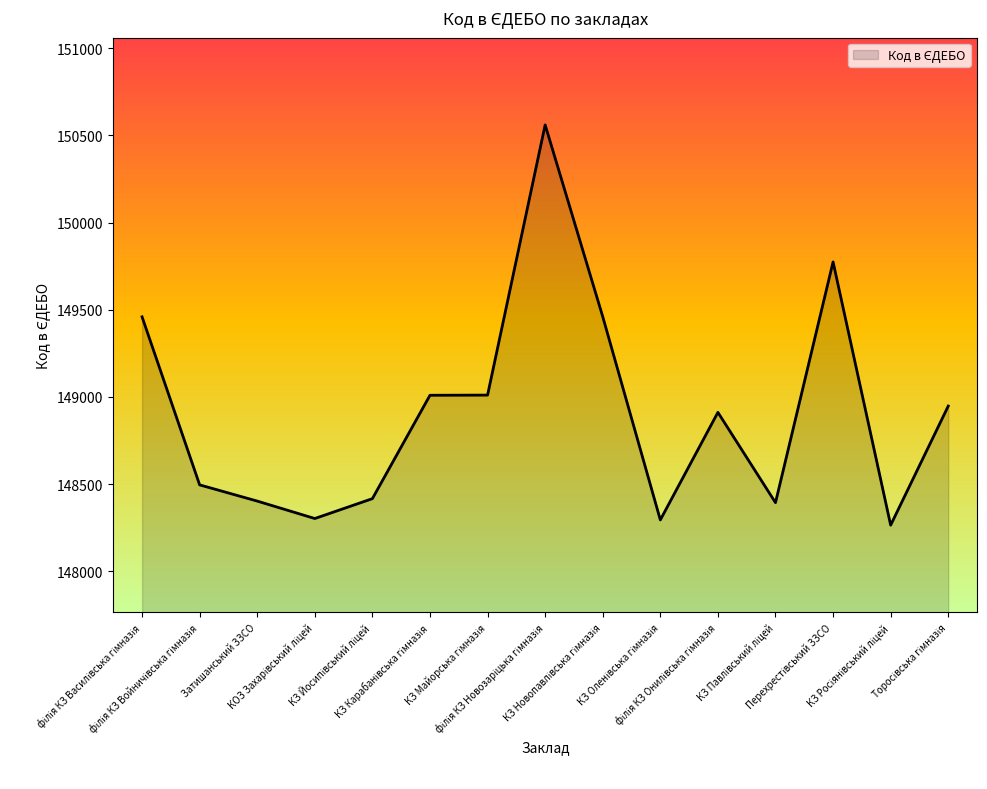

How many lines are shown in the chart?

1